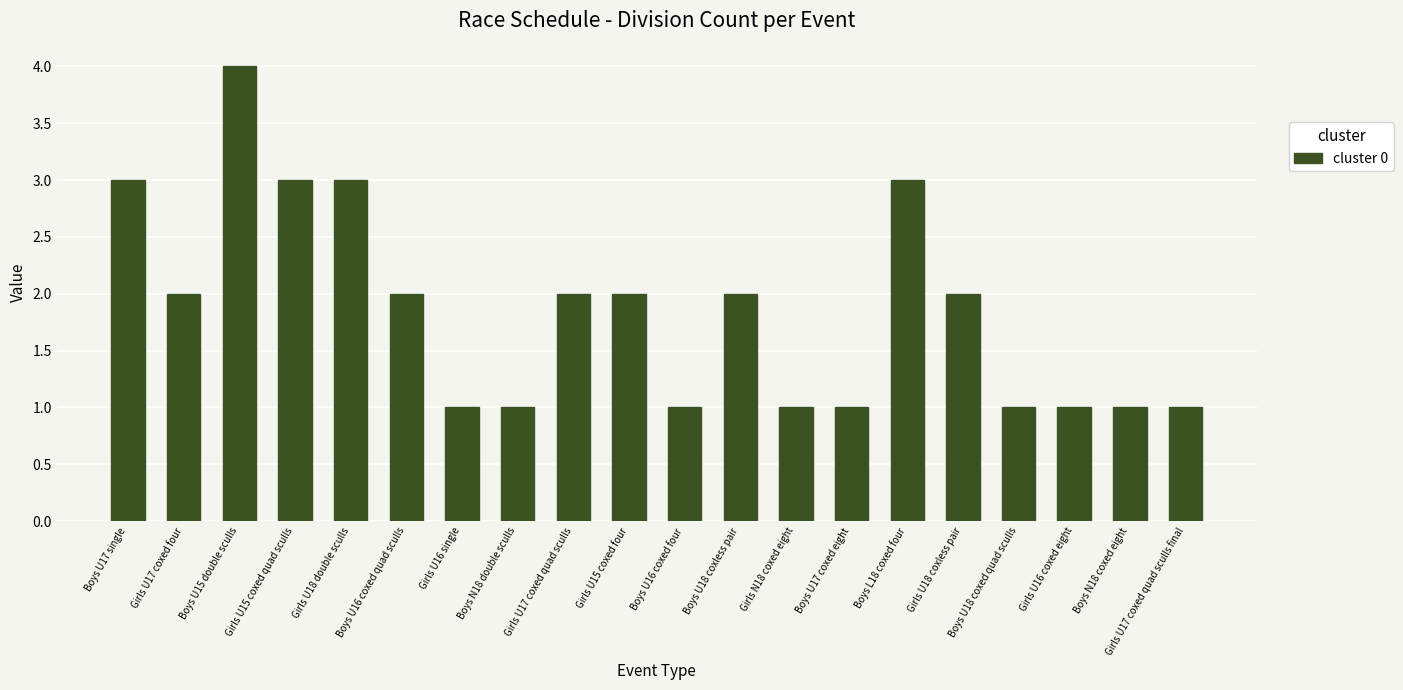

Reading right to left, transcribe all the data shown in this chart.

1	1	1	1	2	3	1	1	2	1	2	2	1	1	2	3	3	4	2	3